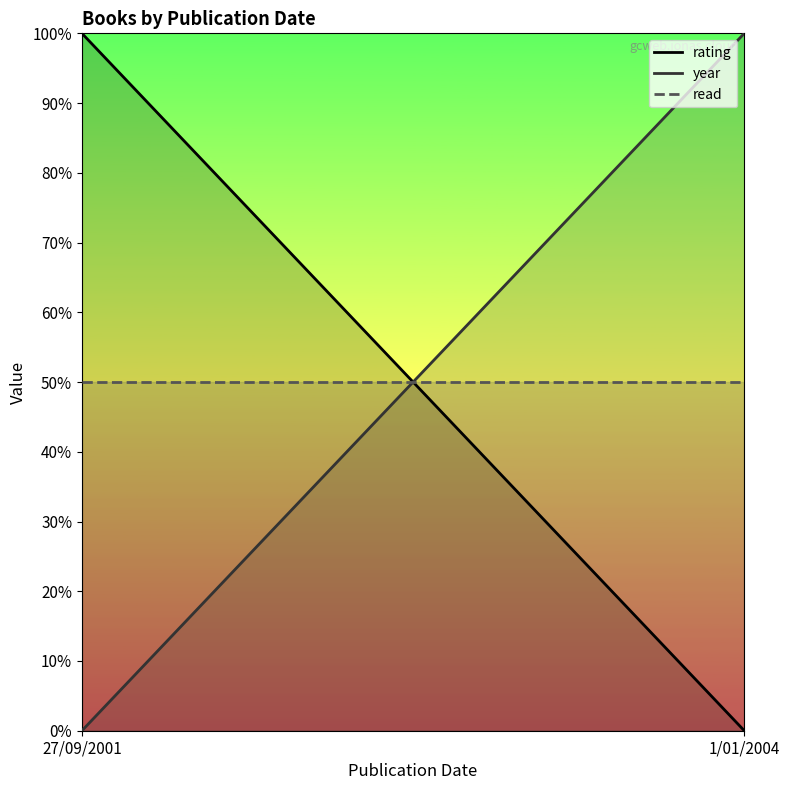

What position from the left is 27/09/2001?

1